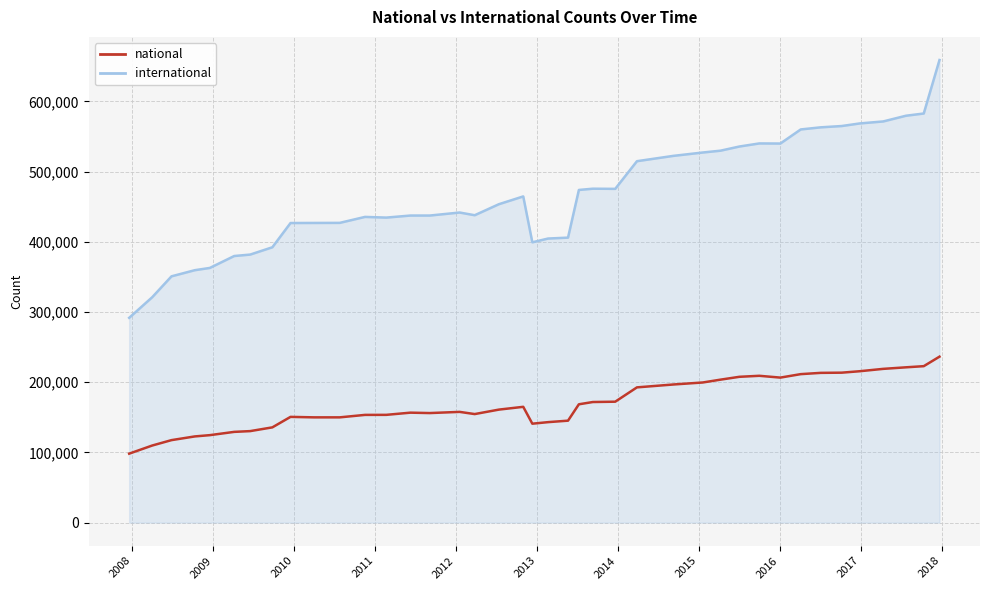

True or false: national and international intersect in this chart.

False